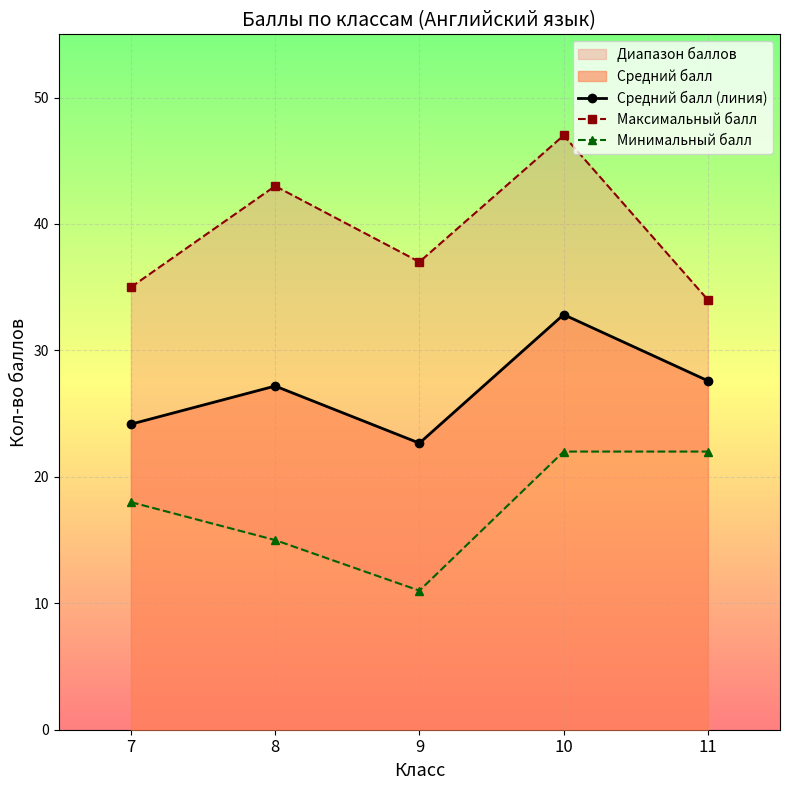

How many data points in Минимальный балл are above 18?

2